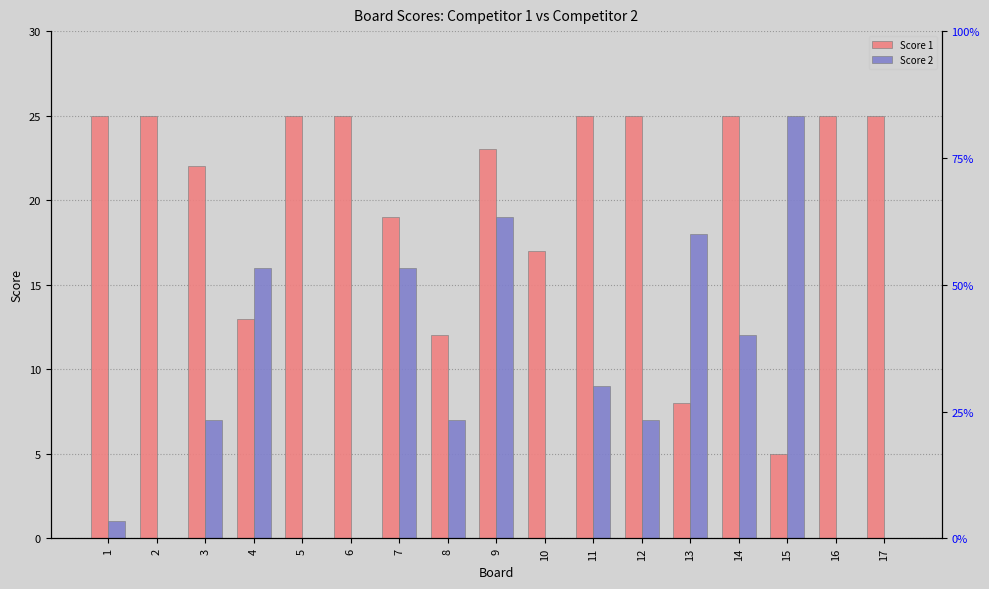

What is the approximate value of Score 1 at 3?

22